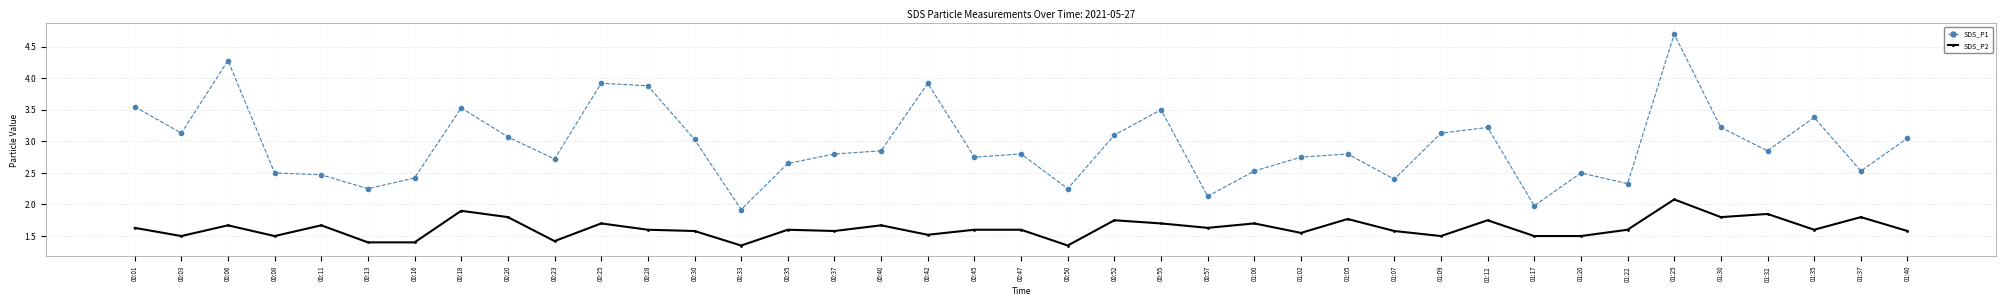

What is the value of the SDS_P1 point at the 3rd from the left?

4.3